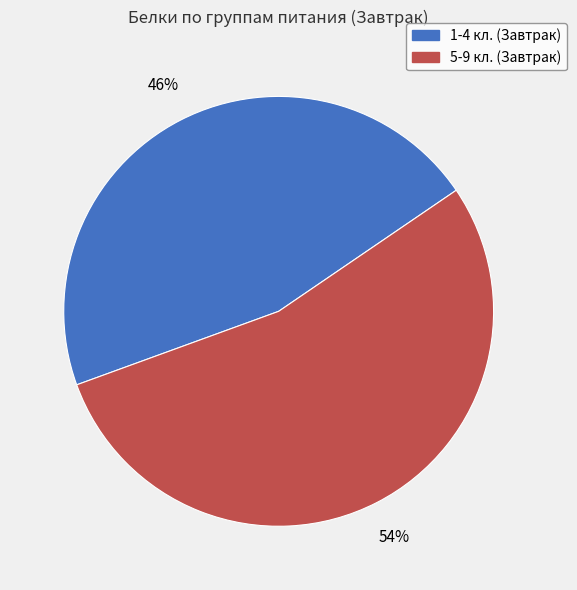

Is it true that 5-9 кл. (Завтрак) is 54% of the pie?

True